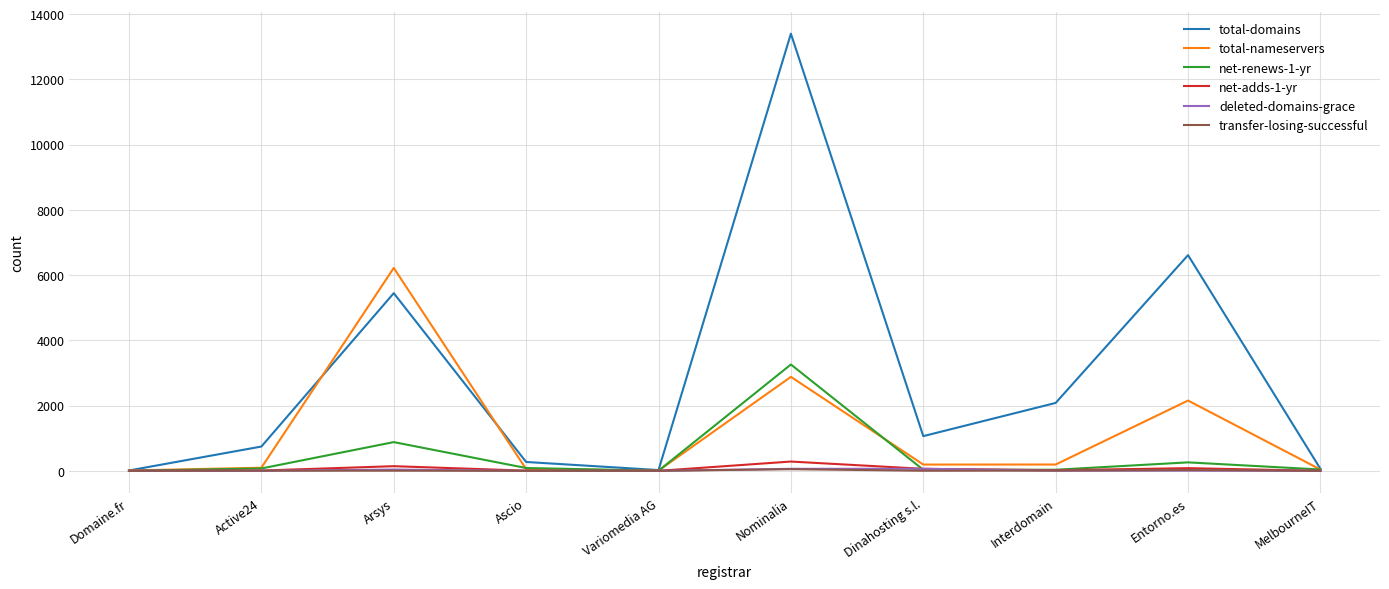

Which series changed the most between Active24 and Entorno.es?

total-domains